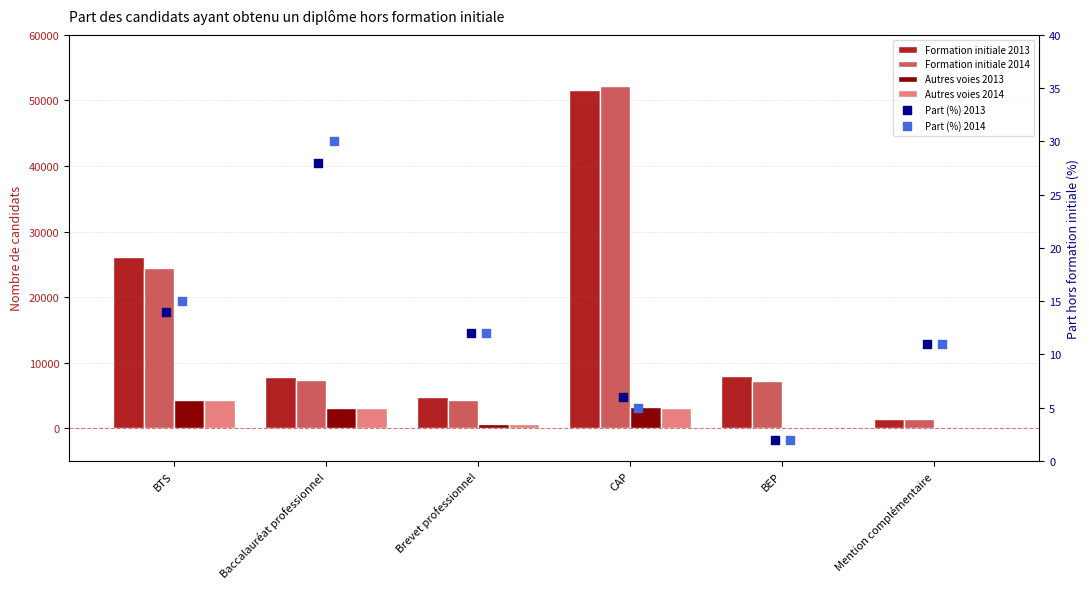

What are all the series names shown in the legend?

Formation initiale 2013, Formation initiale 2014, Autres voies 2013, Autres voies 2014, Part (%) 2013, Part (%) 2014